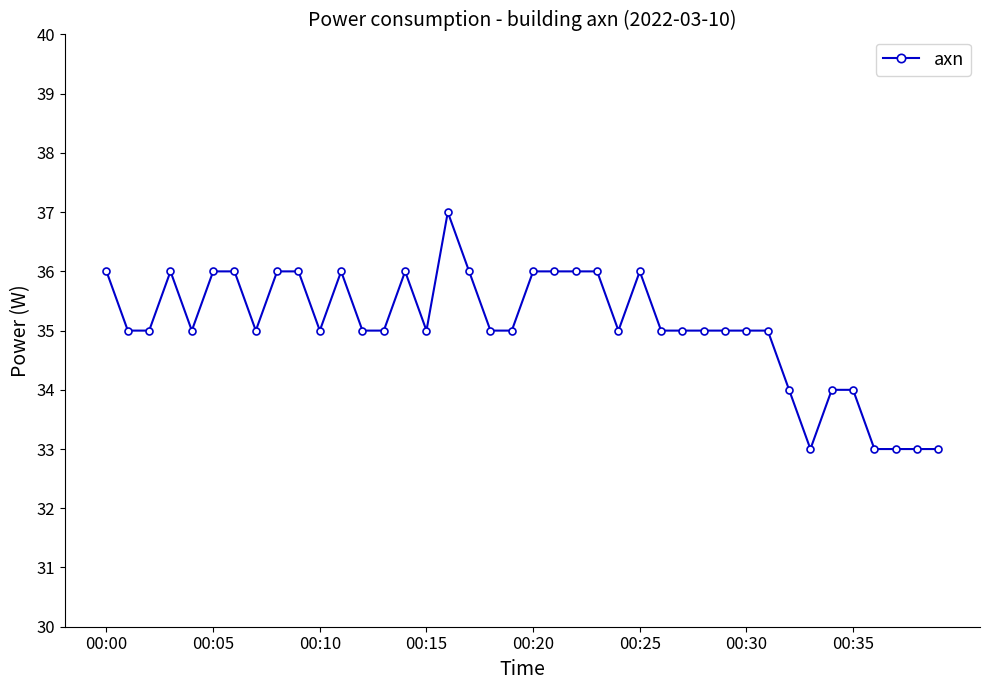

What is the smallest value displayed?

33